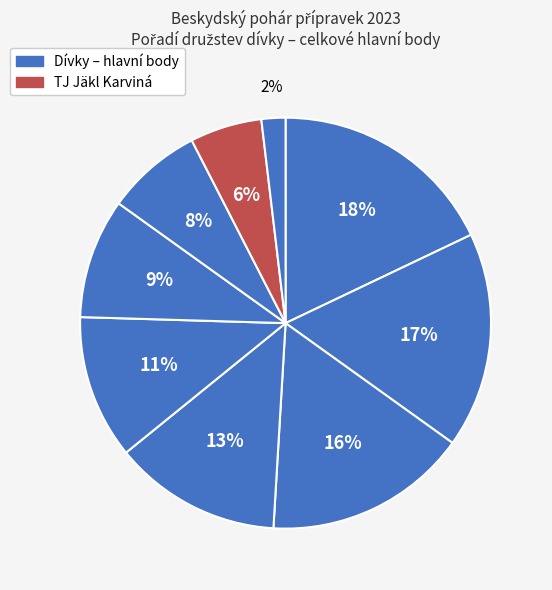

To the nearest percent, what is the difference between the largest and smallest slice percentages?

16%